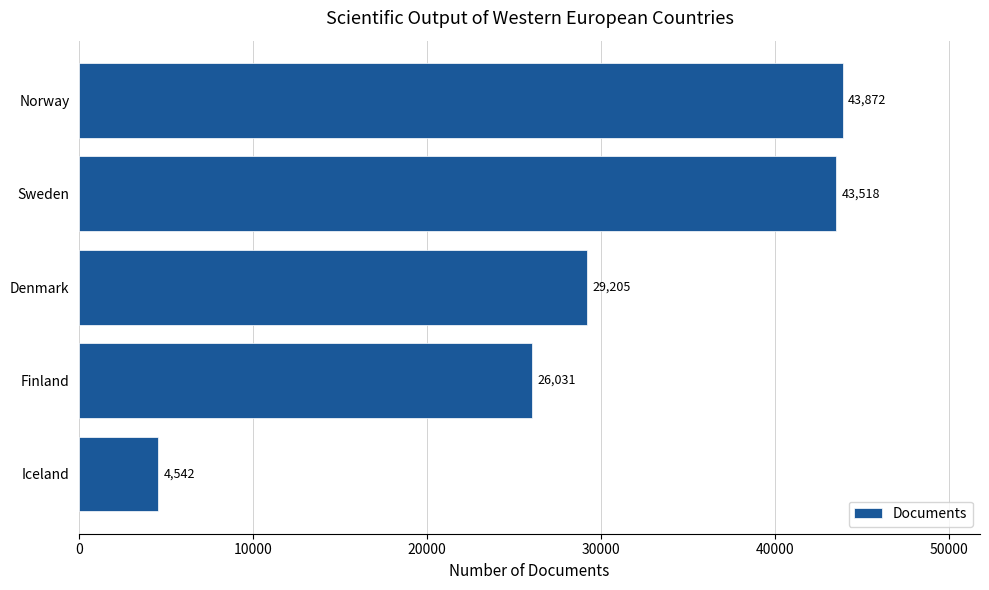

At which label is the value closest to 24207?

Finland